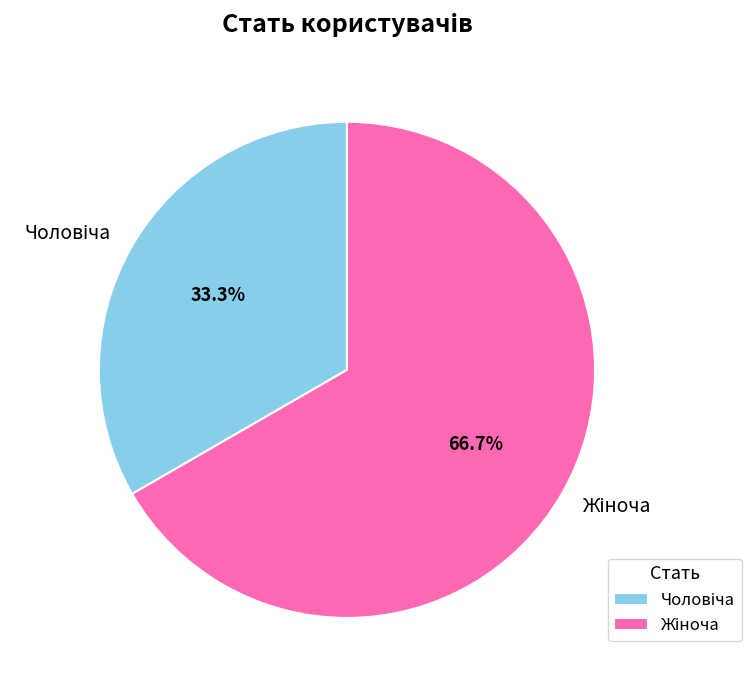

Does any single category account for the majority?

Yes